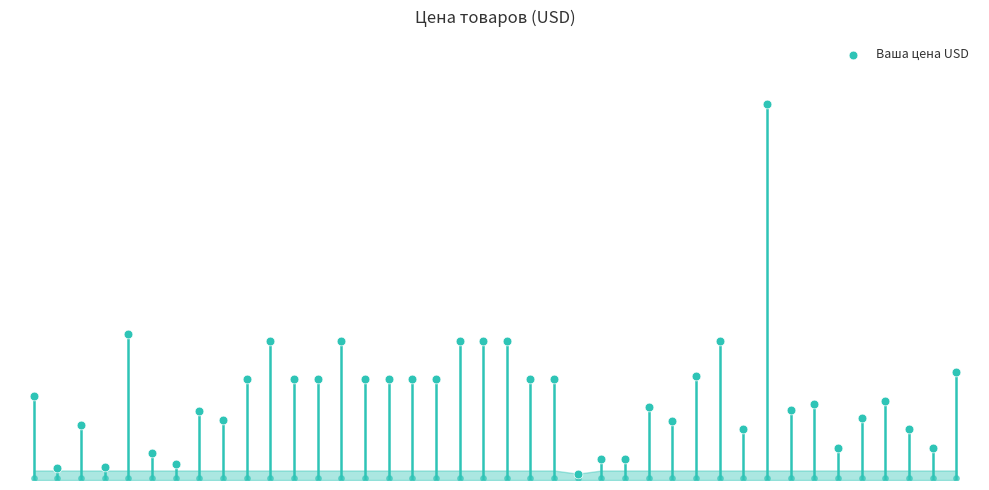

Which has a higher value, 30 or 23?

30